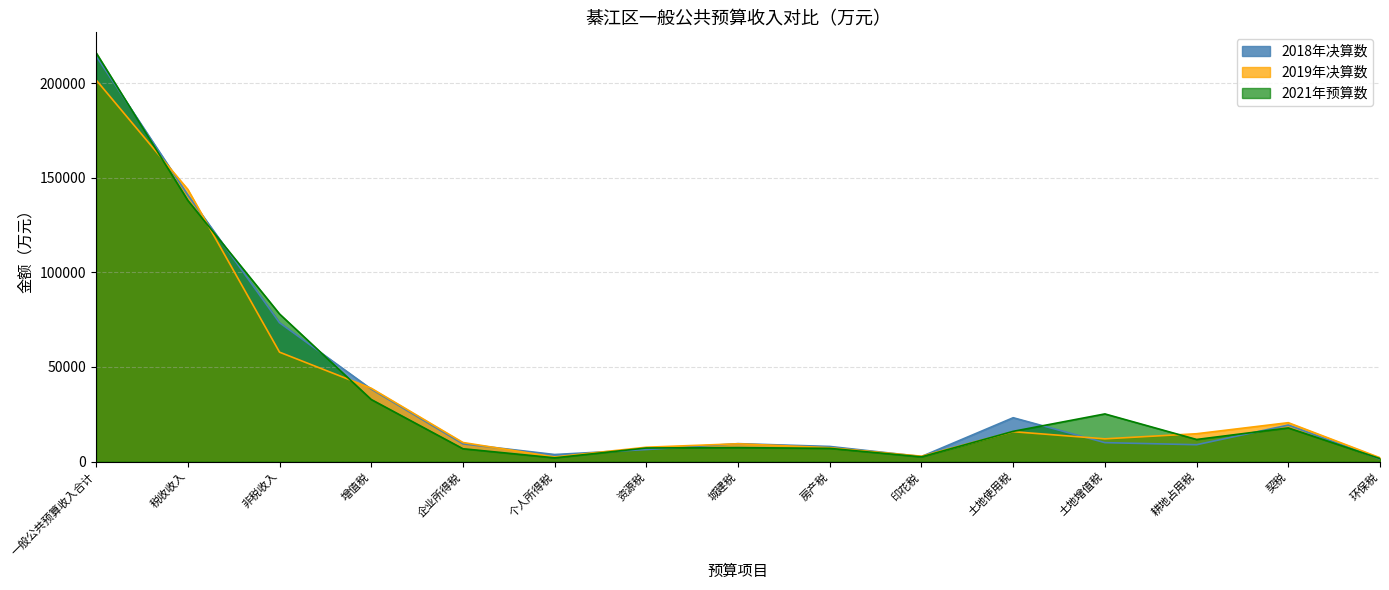

Which series has the largest total across all categories?

2021年预算数